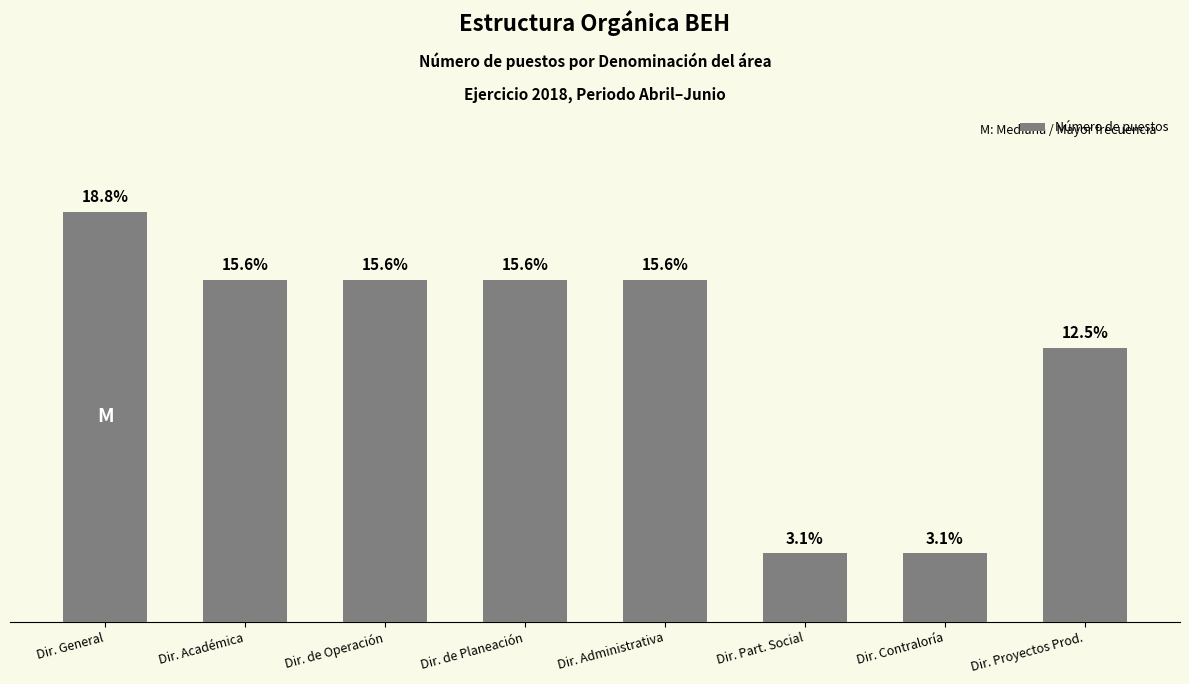

At which category does the chart reach its minimum across all series?

Dir. Part. Social